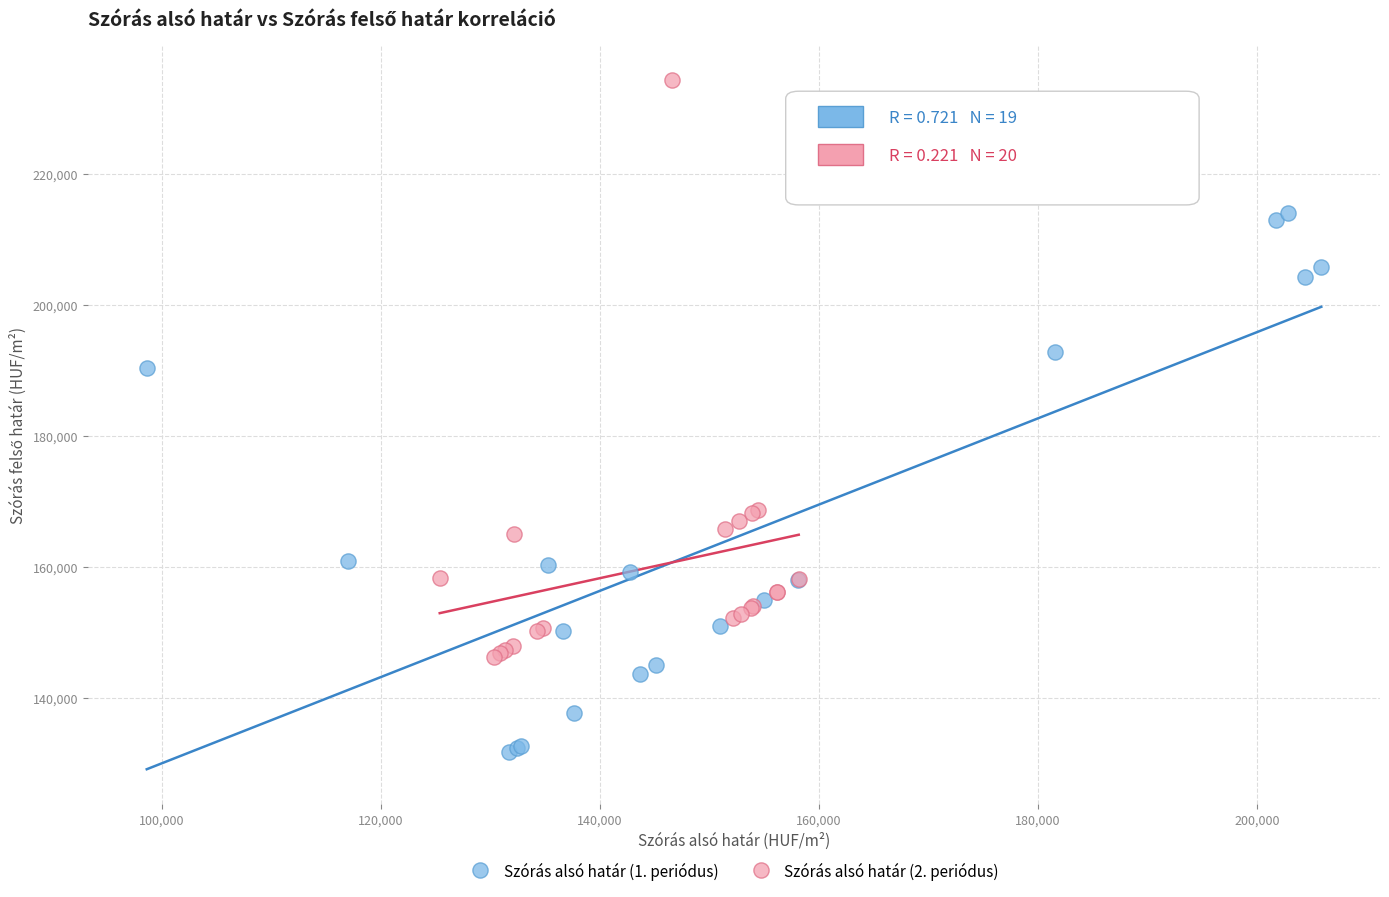

Which series has the largest Y range (max minus min)?

Szórás alsó határ (2. periódus)